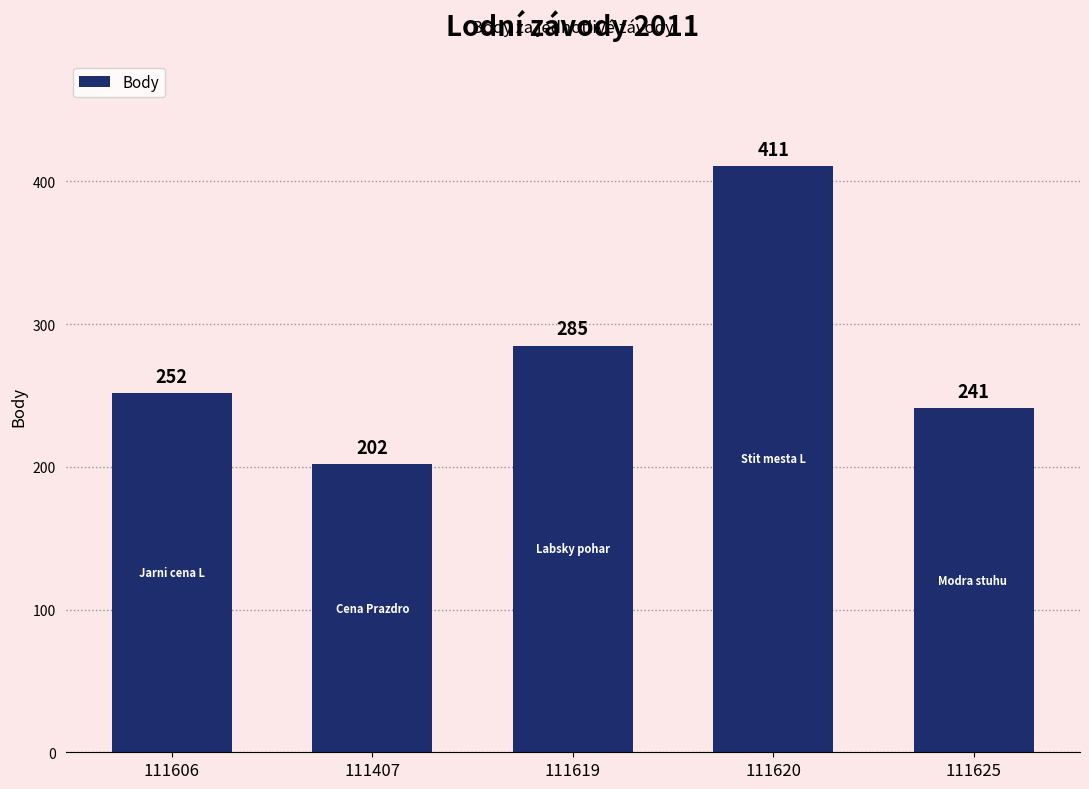

What is the greatest value displayed?

411